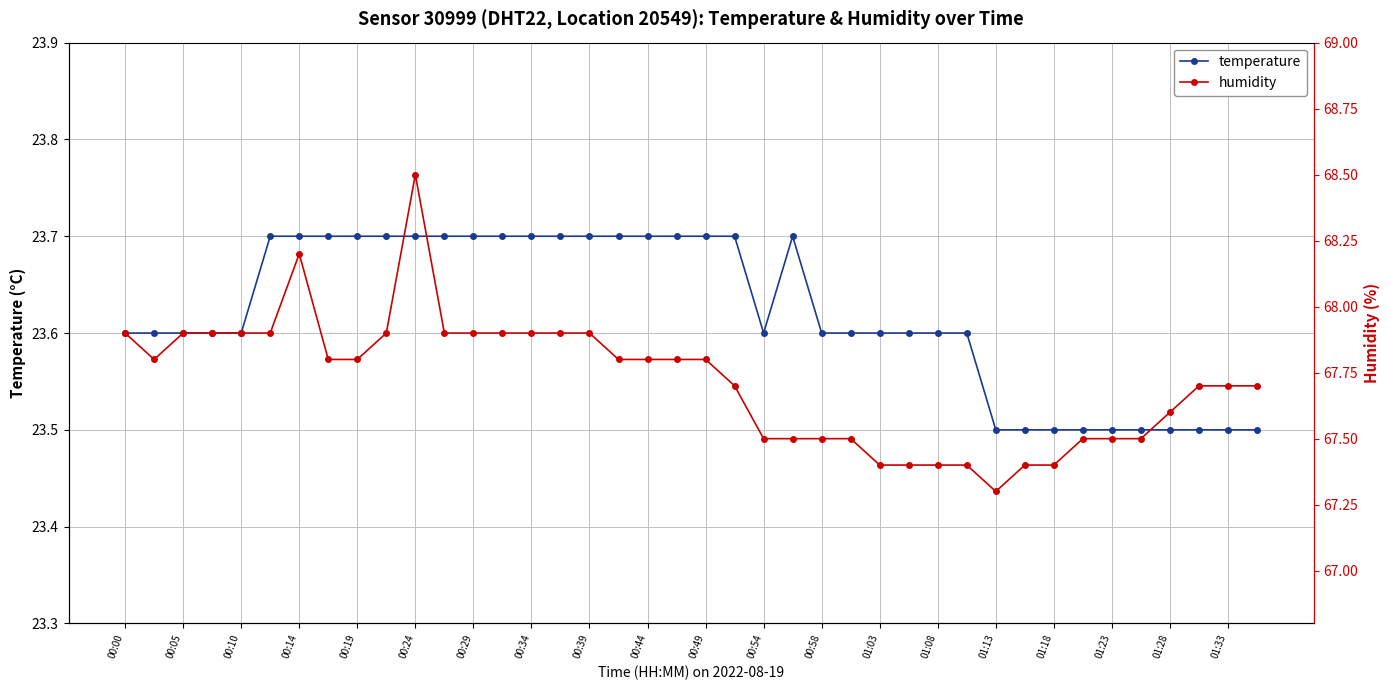

True or false: temperature has more than 0 interior local peaks.

True